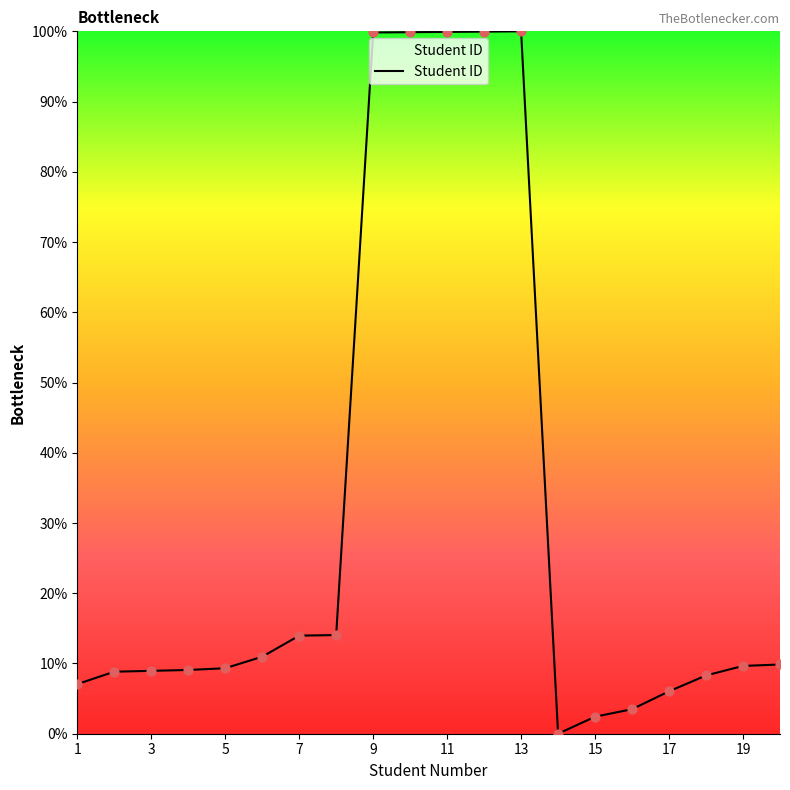

What is the greatest value displayed?

100.0